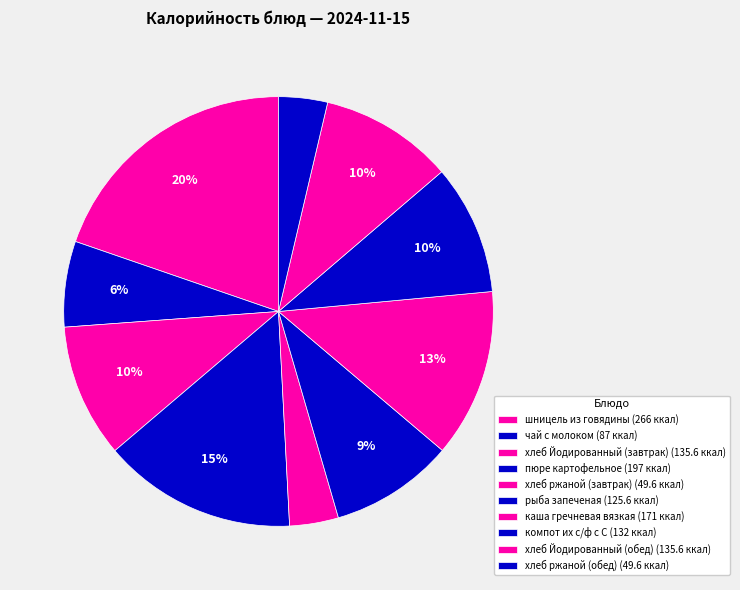

What is the smallest slice in the pie chart?

хлеб ржаной (завтрак)